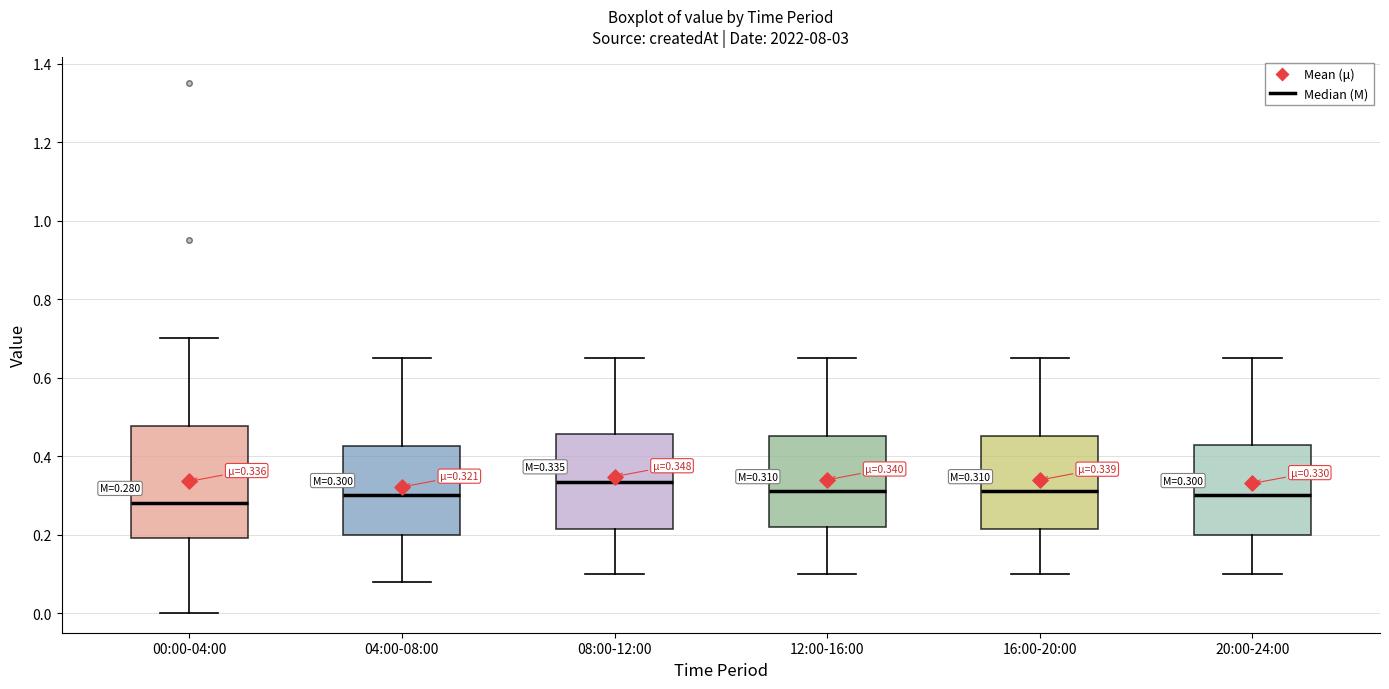

Which box's median line is the highest?

08:00-12:00